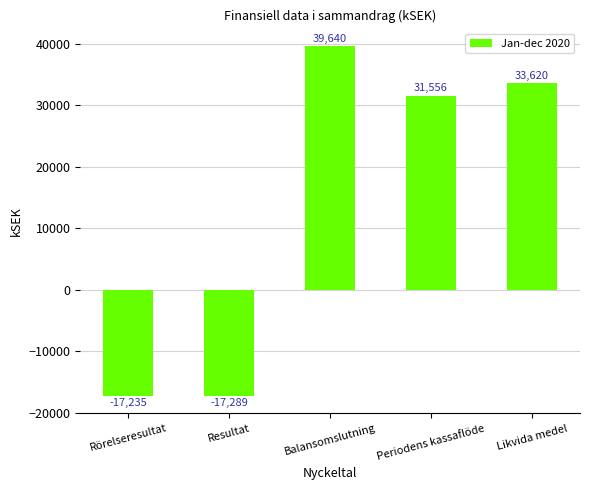

What is the difference between the maximum and second lowest values?

56875